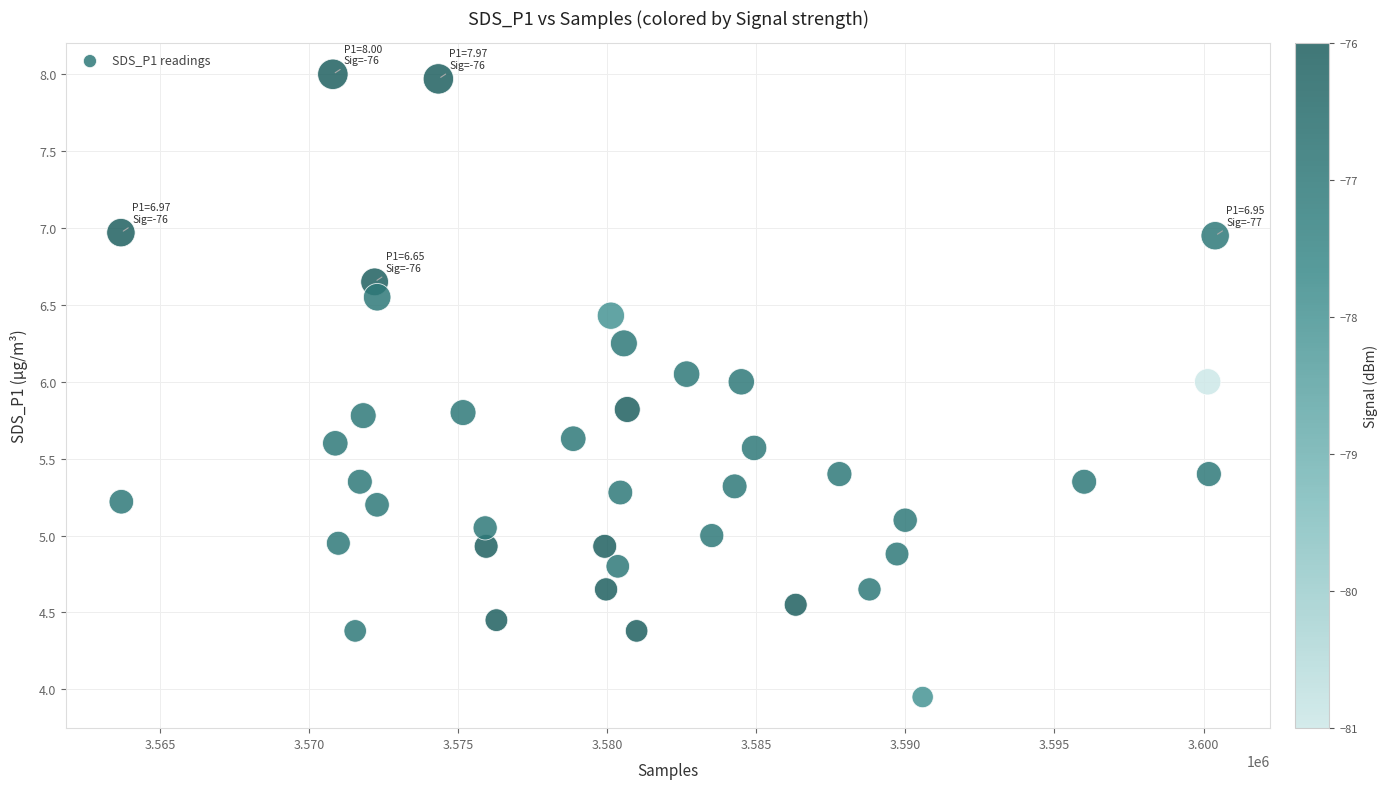

What is the range of X values (max minus min)?

36702.0